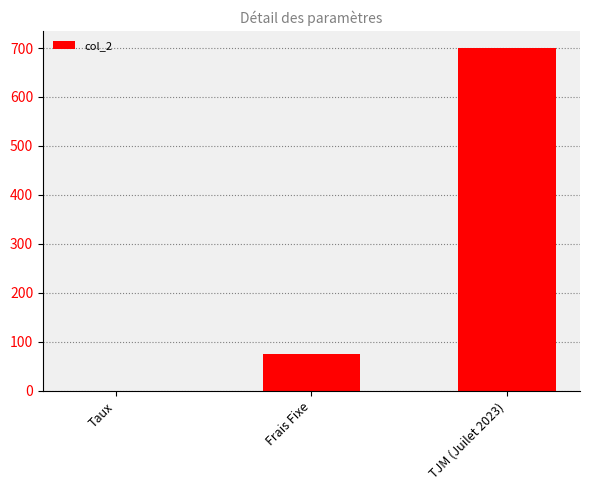

Are the bars horizontal?

No